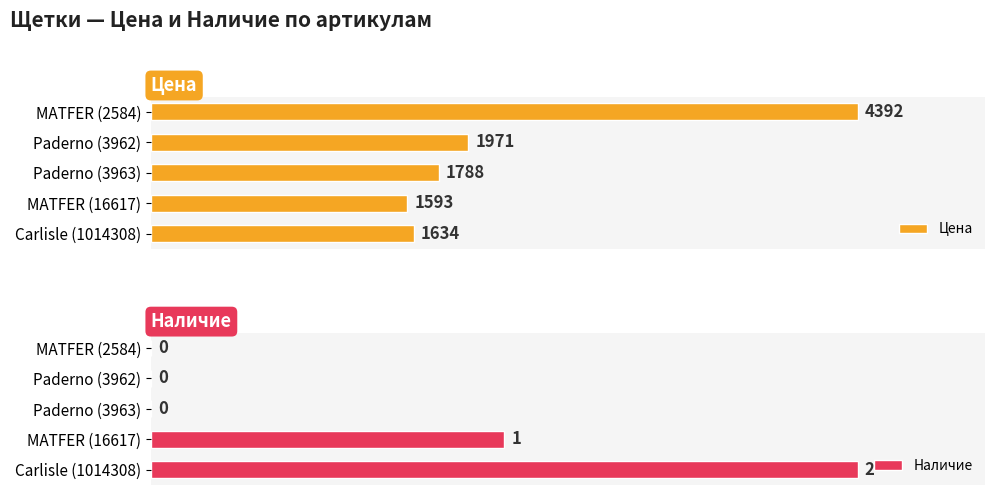

How many data points does each series have?

5